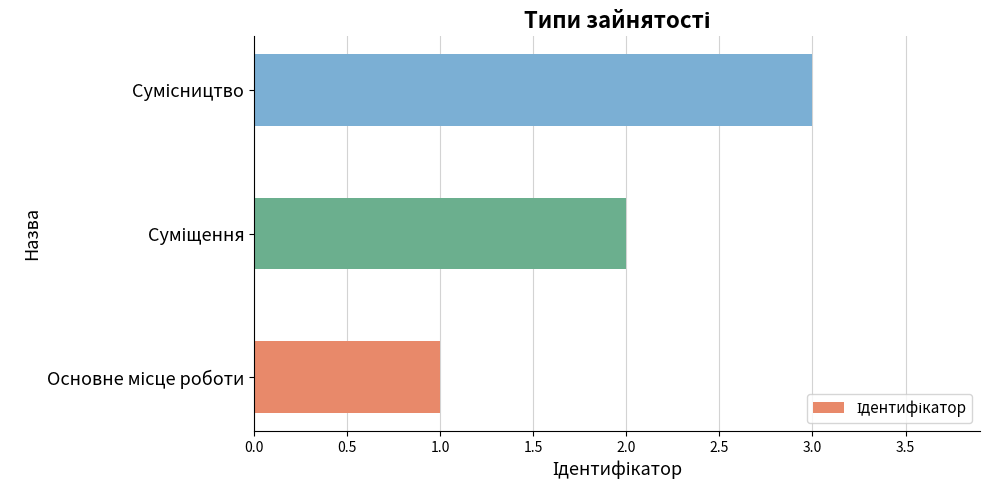

What is the greatest value displayed?

3